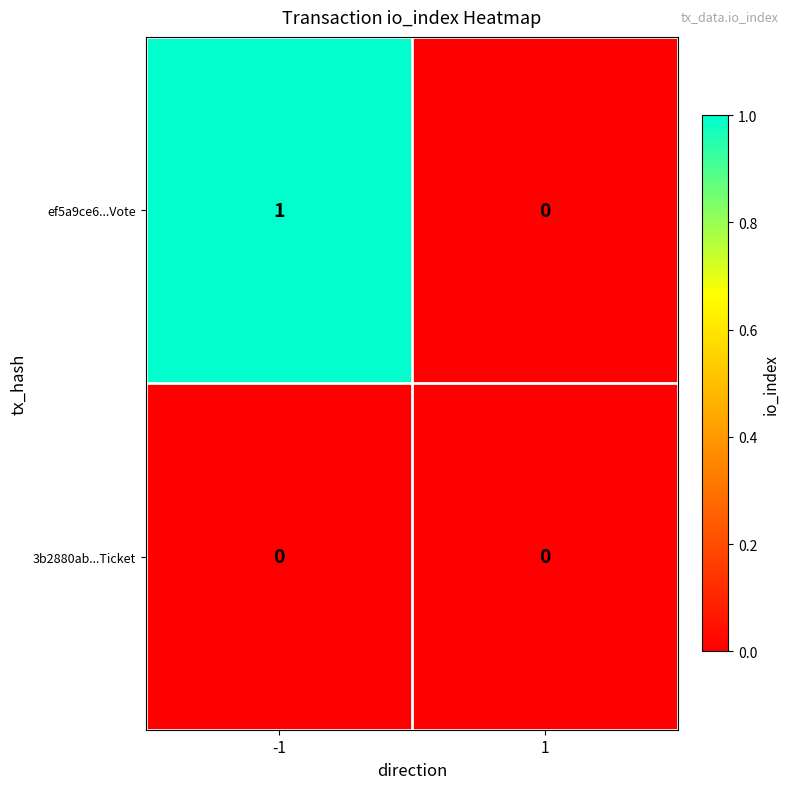

What is the greatest value displayed?

1